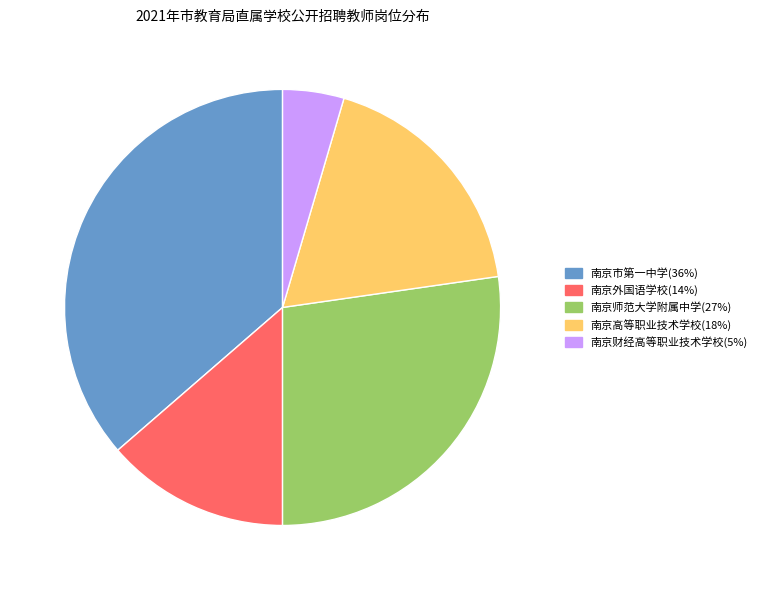

Which has a higher value, 南京财经高等职业技术学校(5%) or 南京师范大学附属中学(27%)?

南京师范大学附属中学(27%)